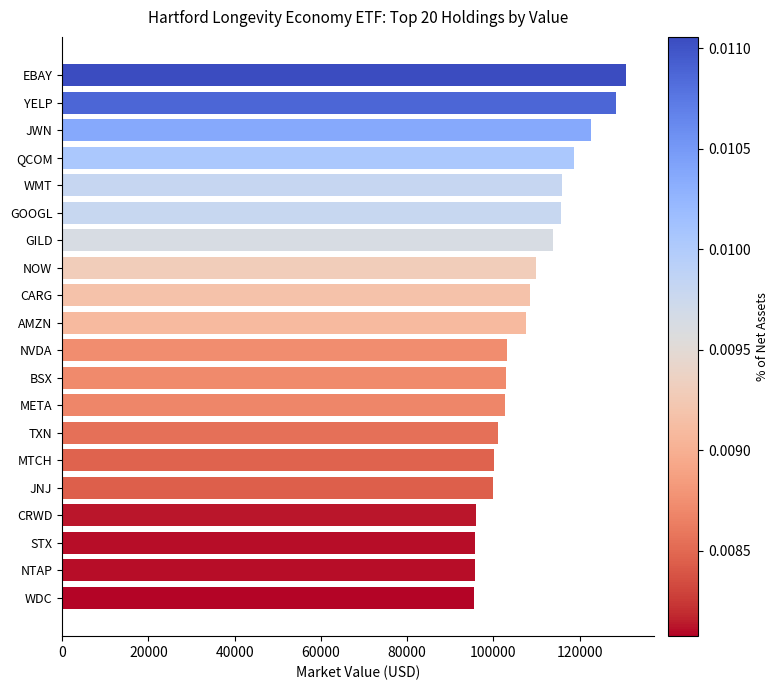

What is the label of the 9th bar from the bottom?

BSX